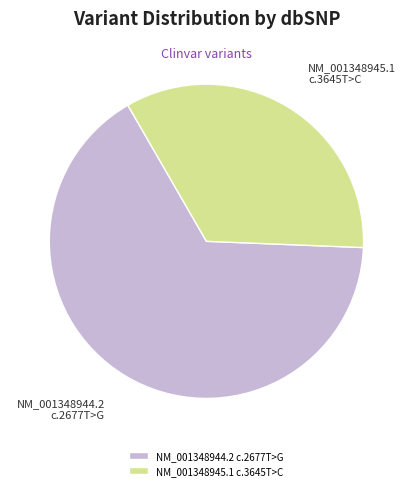

How many slices are in this pie chart?

2